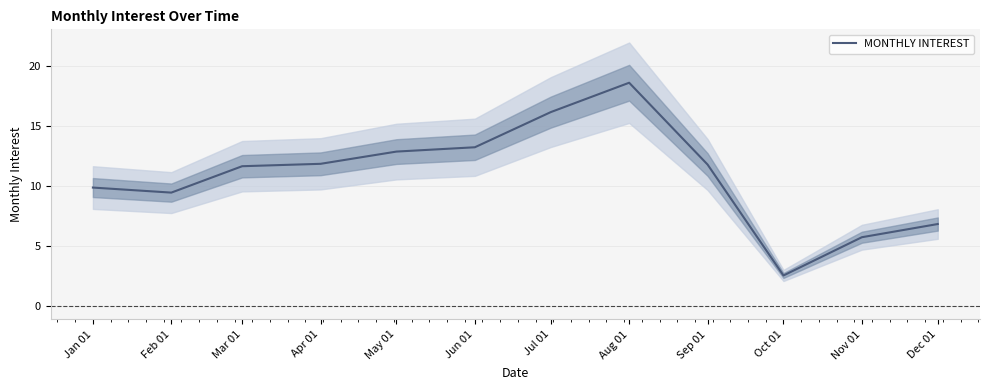

Reading left to right, extract all data points from this chart.

9.9	9.5	11.7	11.9	12.9	13.2	16.2	18.6	11.8	2.6	5.8	6.8